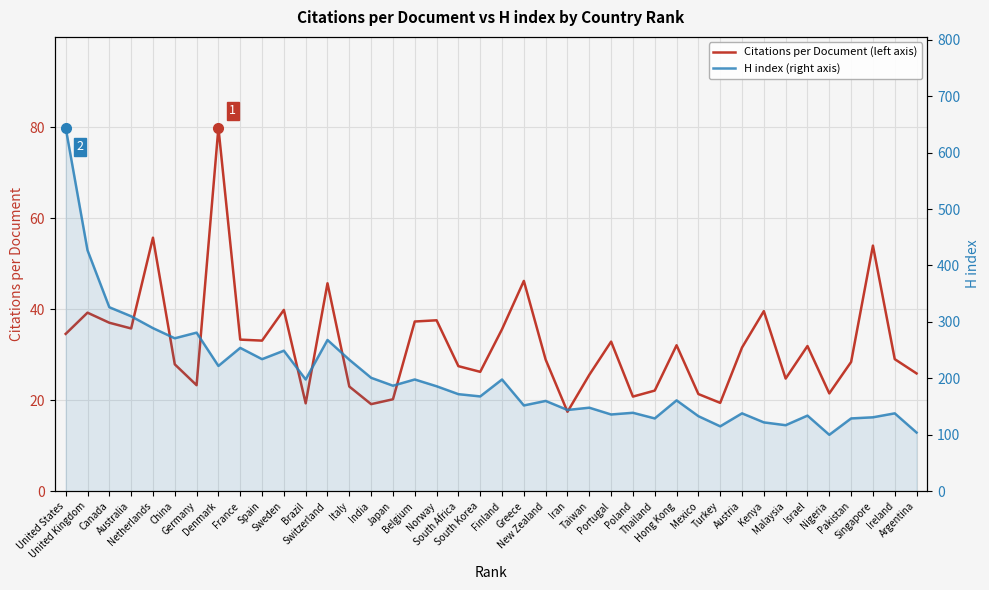

The value of Citations per Document (left axis) at Iran is 17.5. True or false?

True